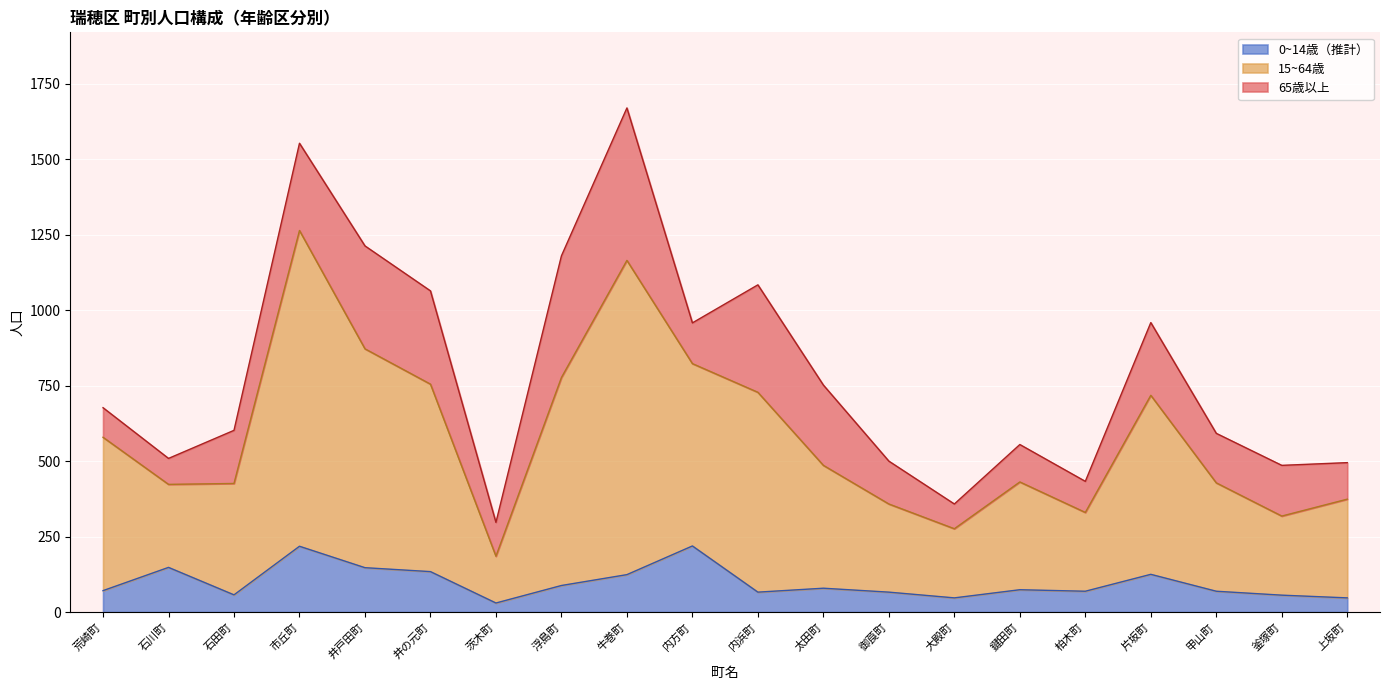

At which category is the sum across all series the highest?

牛巻町